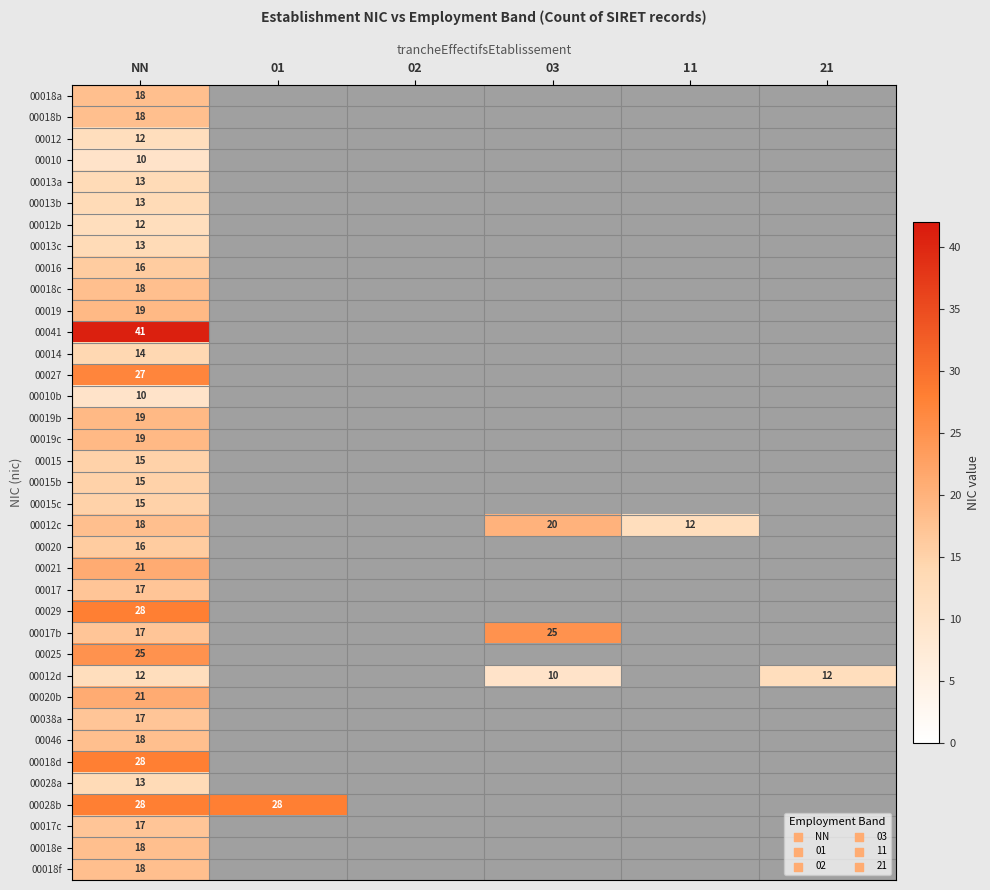

Is it true that 00015b equals 15 at NN?

True